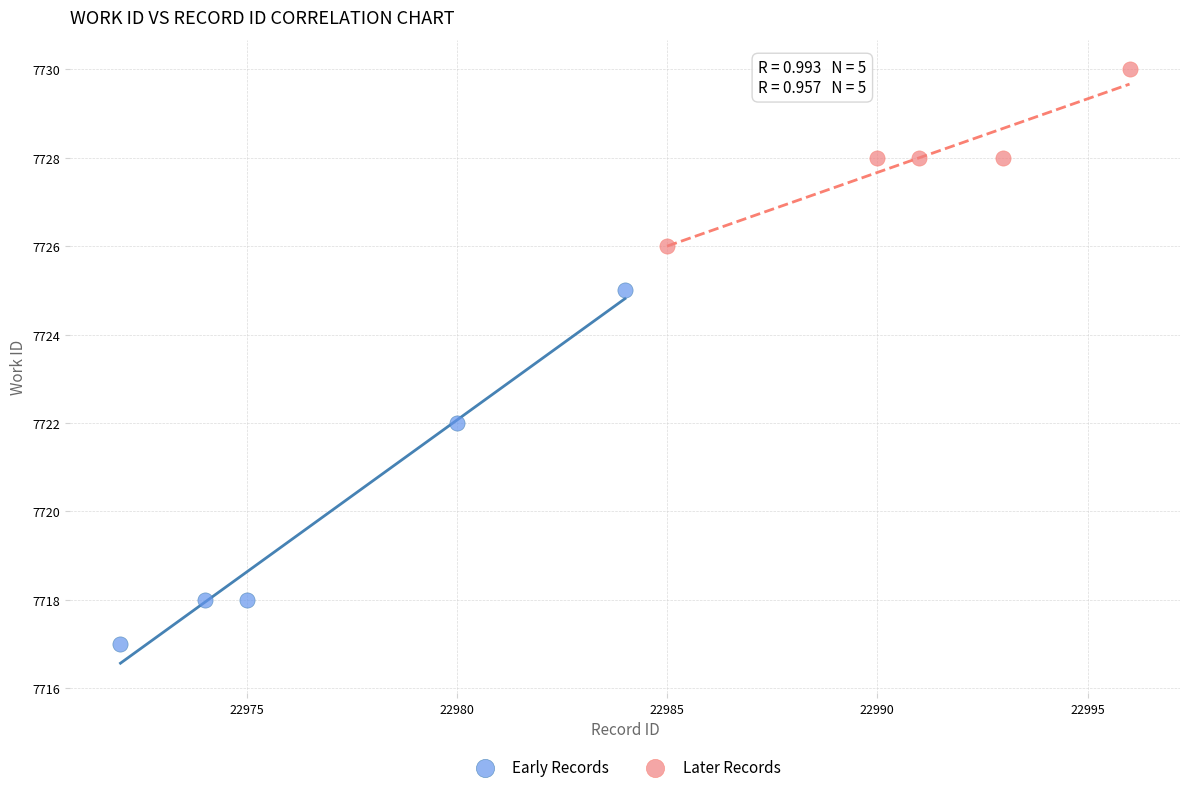

Which series contains the lowest Y value?

Early Records